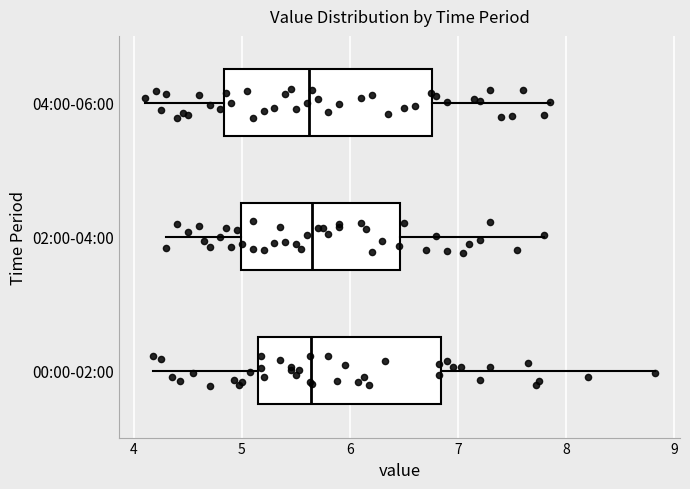

Reading bottom to top, read every box against the x-axis: the position of its median line, the range the box covers, and the ends of its whiskers. The values are not printed on the chart, so give them approximately, as read against the axis.

00:00-02:00: median 5.6, box 5.2 to 6.8, whiskers 4.2 to 8.8
02:00-04:00: median 5.7, box 5.0 to 6.5, whiskers 4.3 to 7.8
04:00-06:00: median 5.6, box 4.8 to 6.8, whiskers 4.1 to 7.9